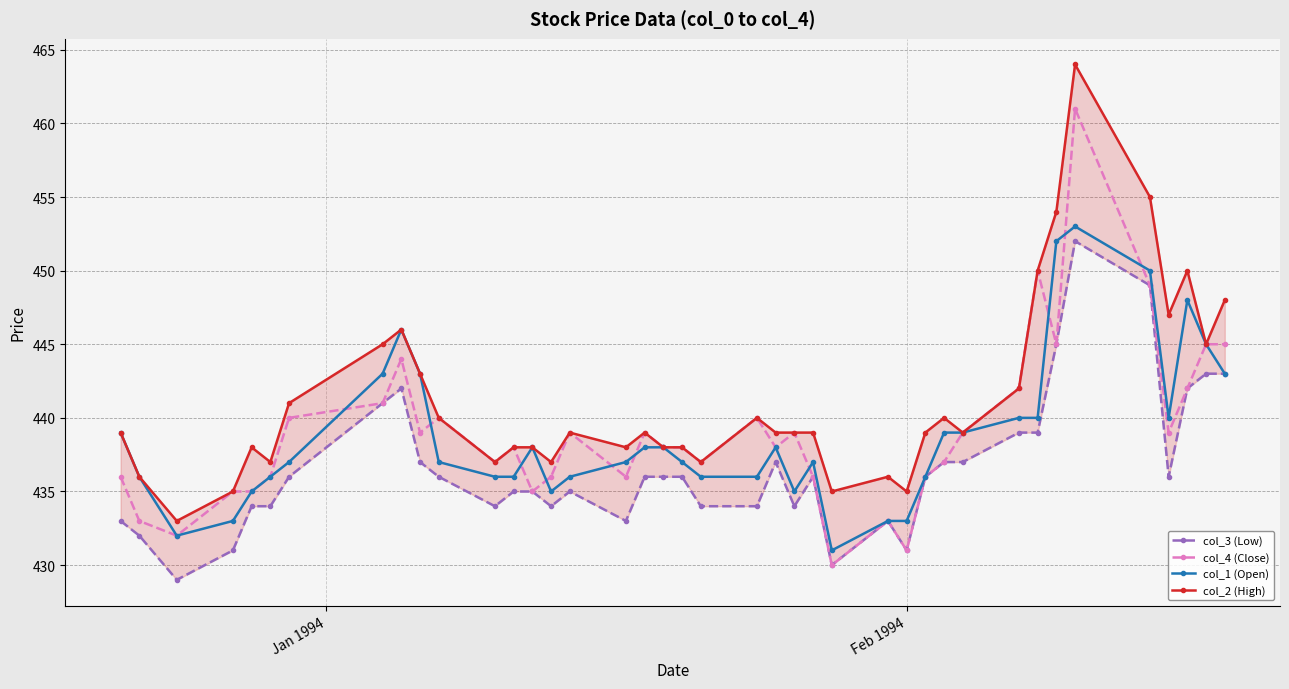

What is the lowest value of the col_1 (Open) series?

431